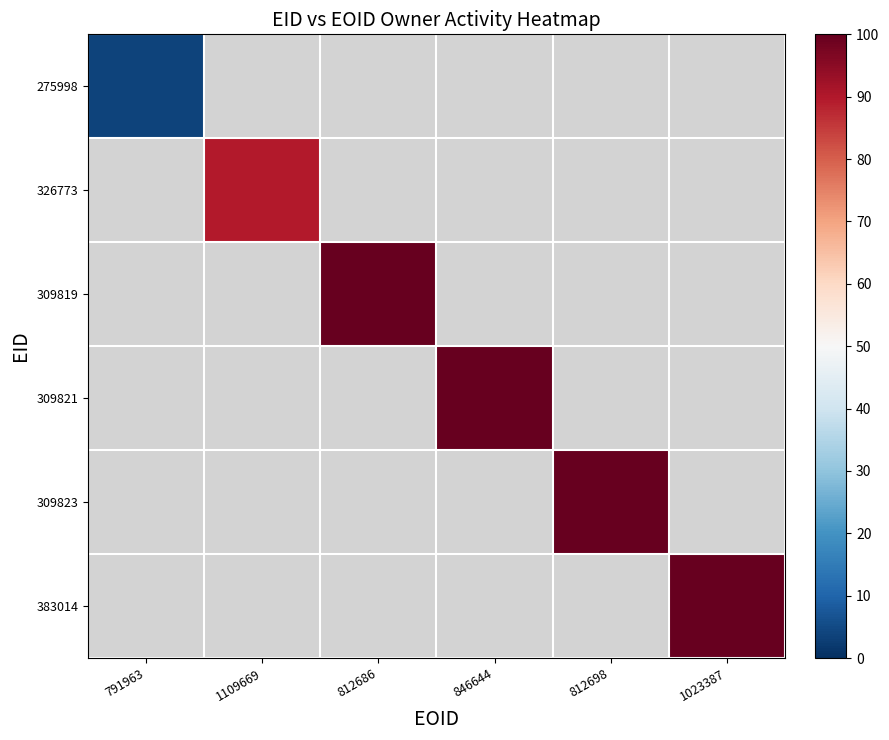

What is the smallest value displayed?

3.6